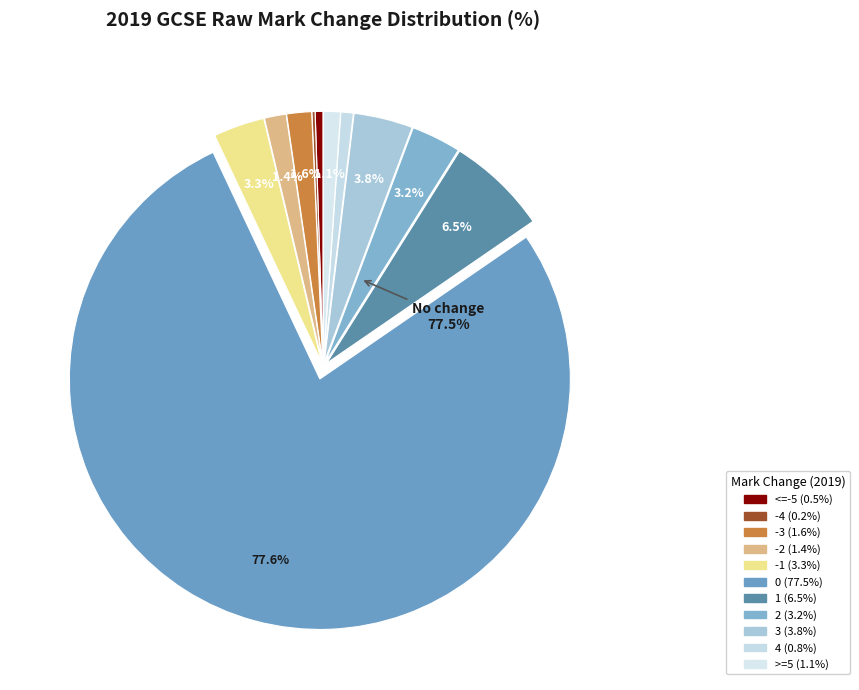

Approximately how many times larger is the value at 3 compared to >=5?

3.5